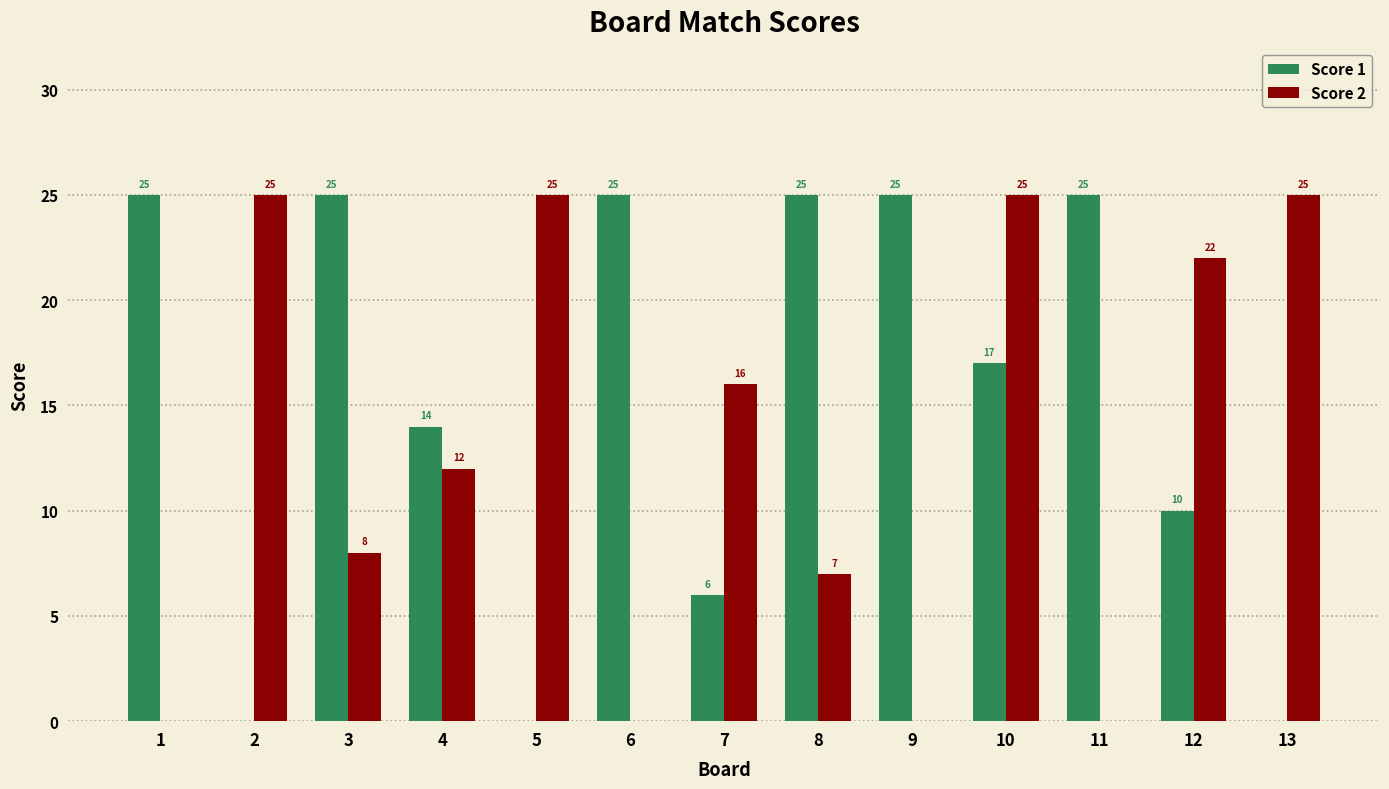

At which label is Score 2 closest to 12?

4